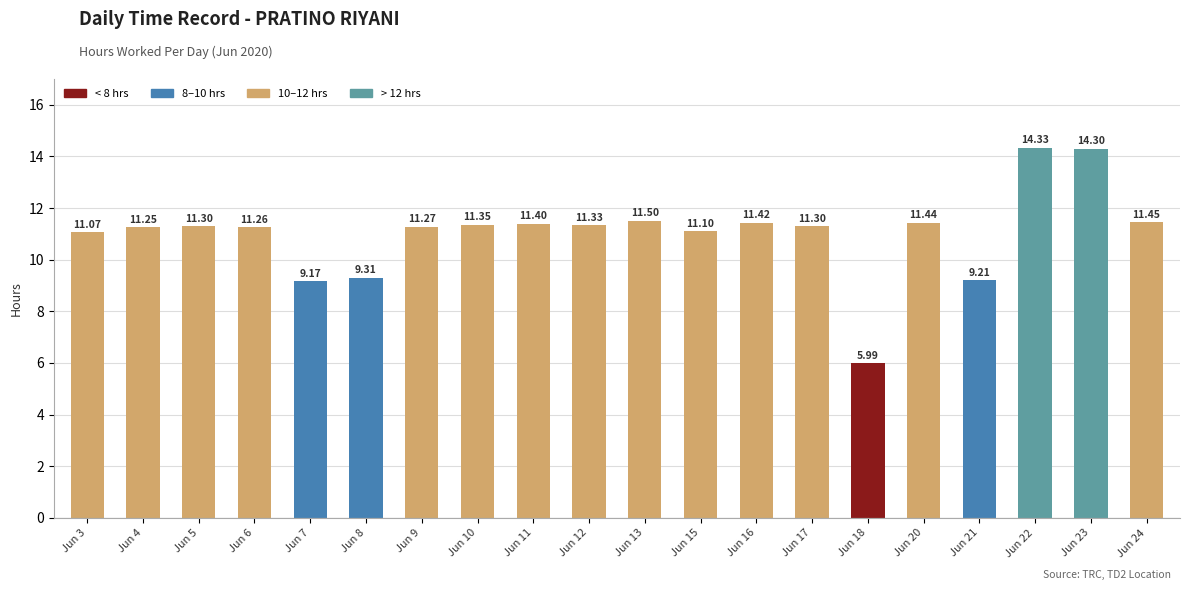

What is the maximum value shown in the chart?

14.3